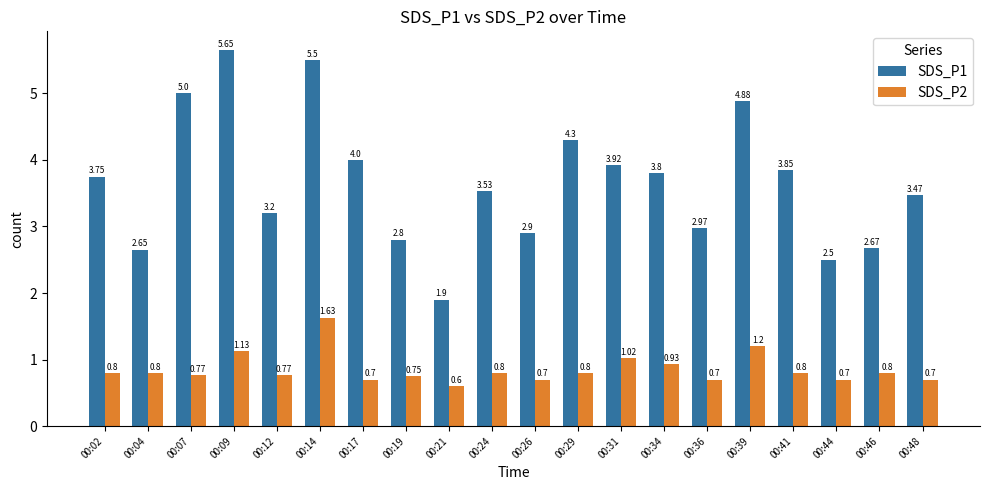

At which label does SDS_P2 reach its peak?

00:14